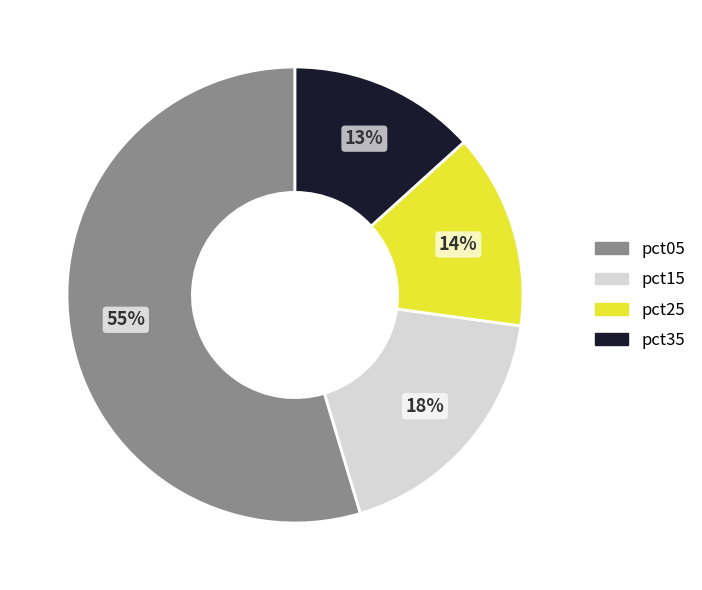

To the nearest percent, what is the average slice percentage?

25%